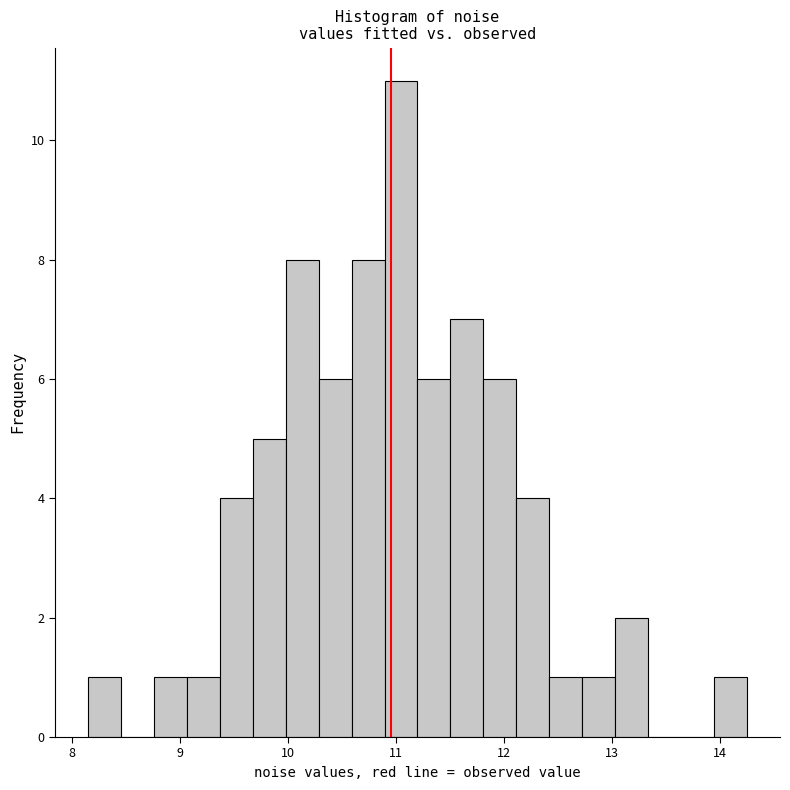

Read against the x-axis, roughly where is the centre of the tallest bar?

11.0